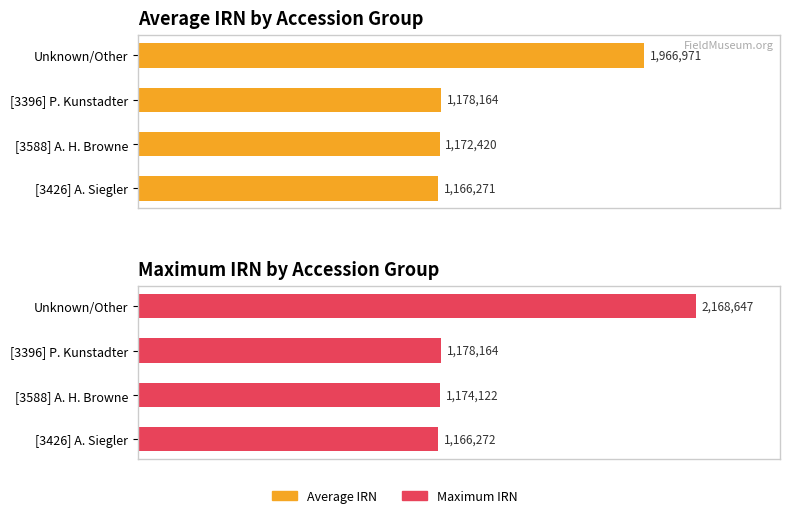

What is the average value of the Average IRN series?

1370956